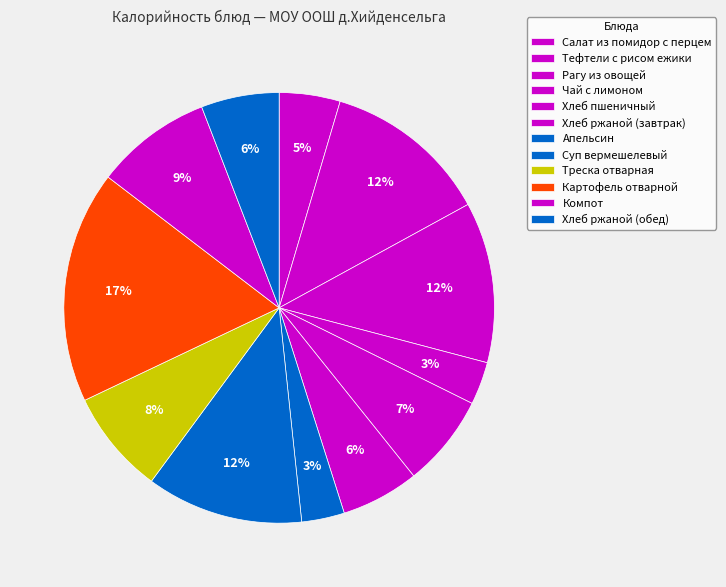

The Рагу из овощей slice represents 12% of the pie. True or false?

True